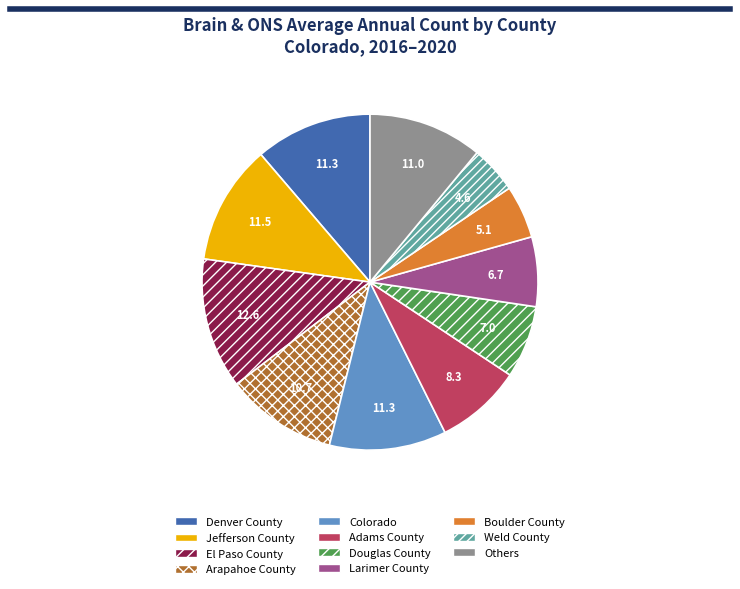

Which has a higher value, Weld County or Denver County?

Denver County